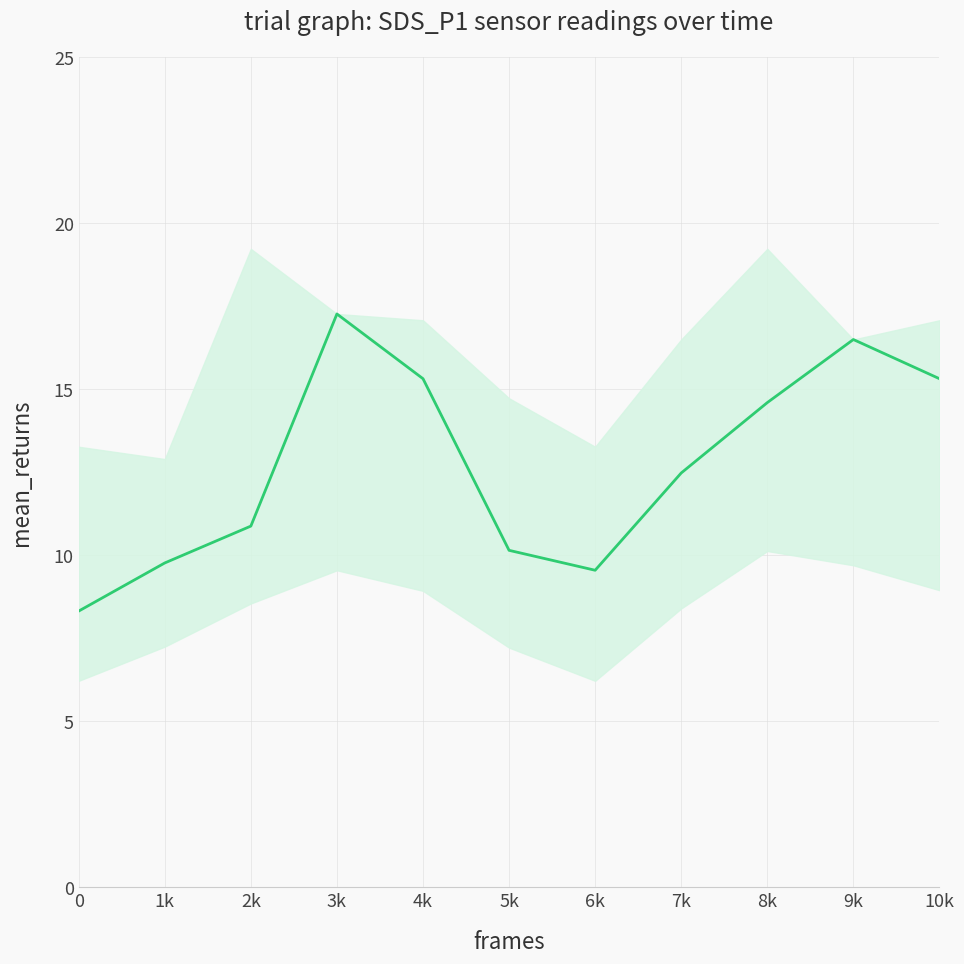

Does the chart display data point markers on the line(s)?

No